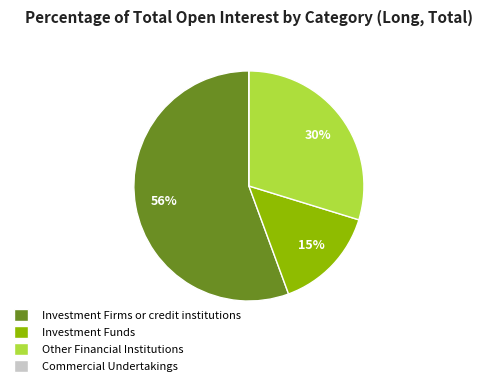

What percentage is the Other Financial Institutions slice, to the nearest percent?

30%